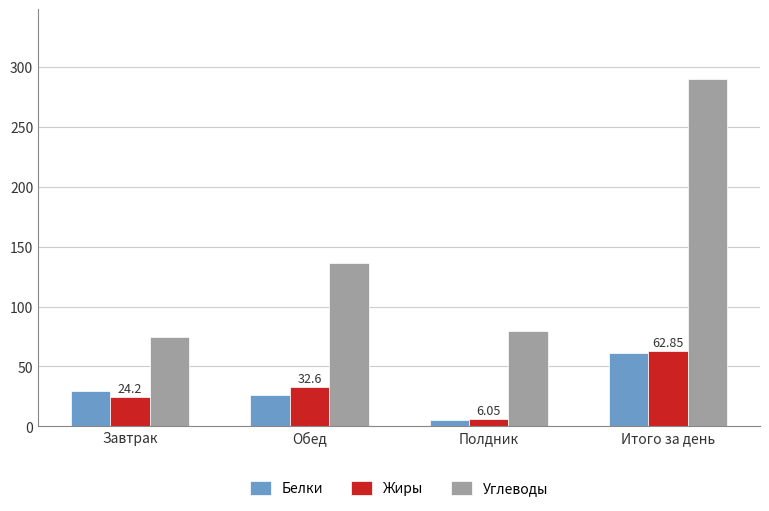

What is the spread (max minus min) of values at Итого за день?

228.5